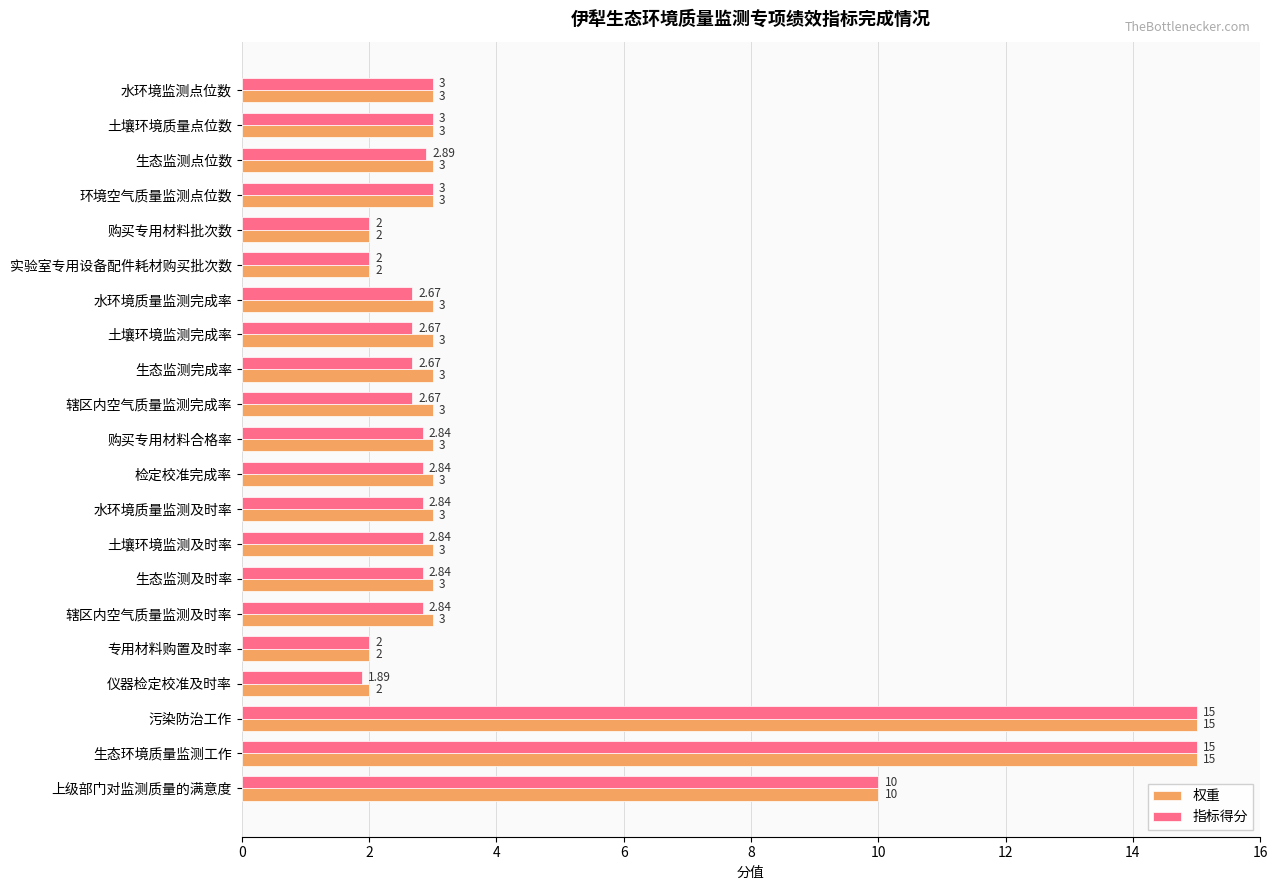

What is the average value of the 权重 series?

4.3